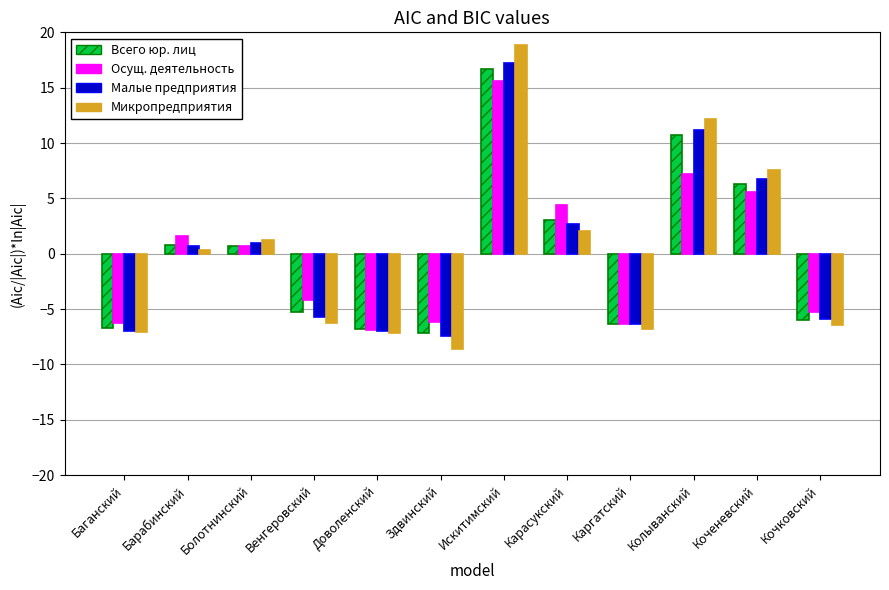

At which label does Малые предприятия reach its peak?

Искитимский